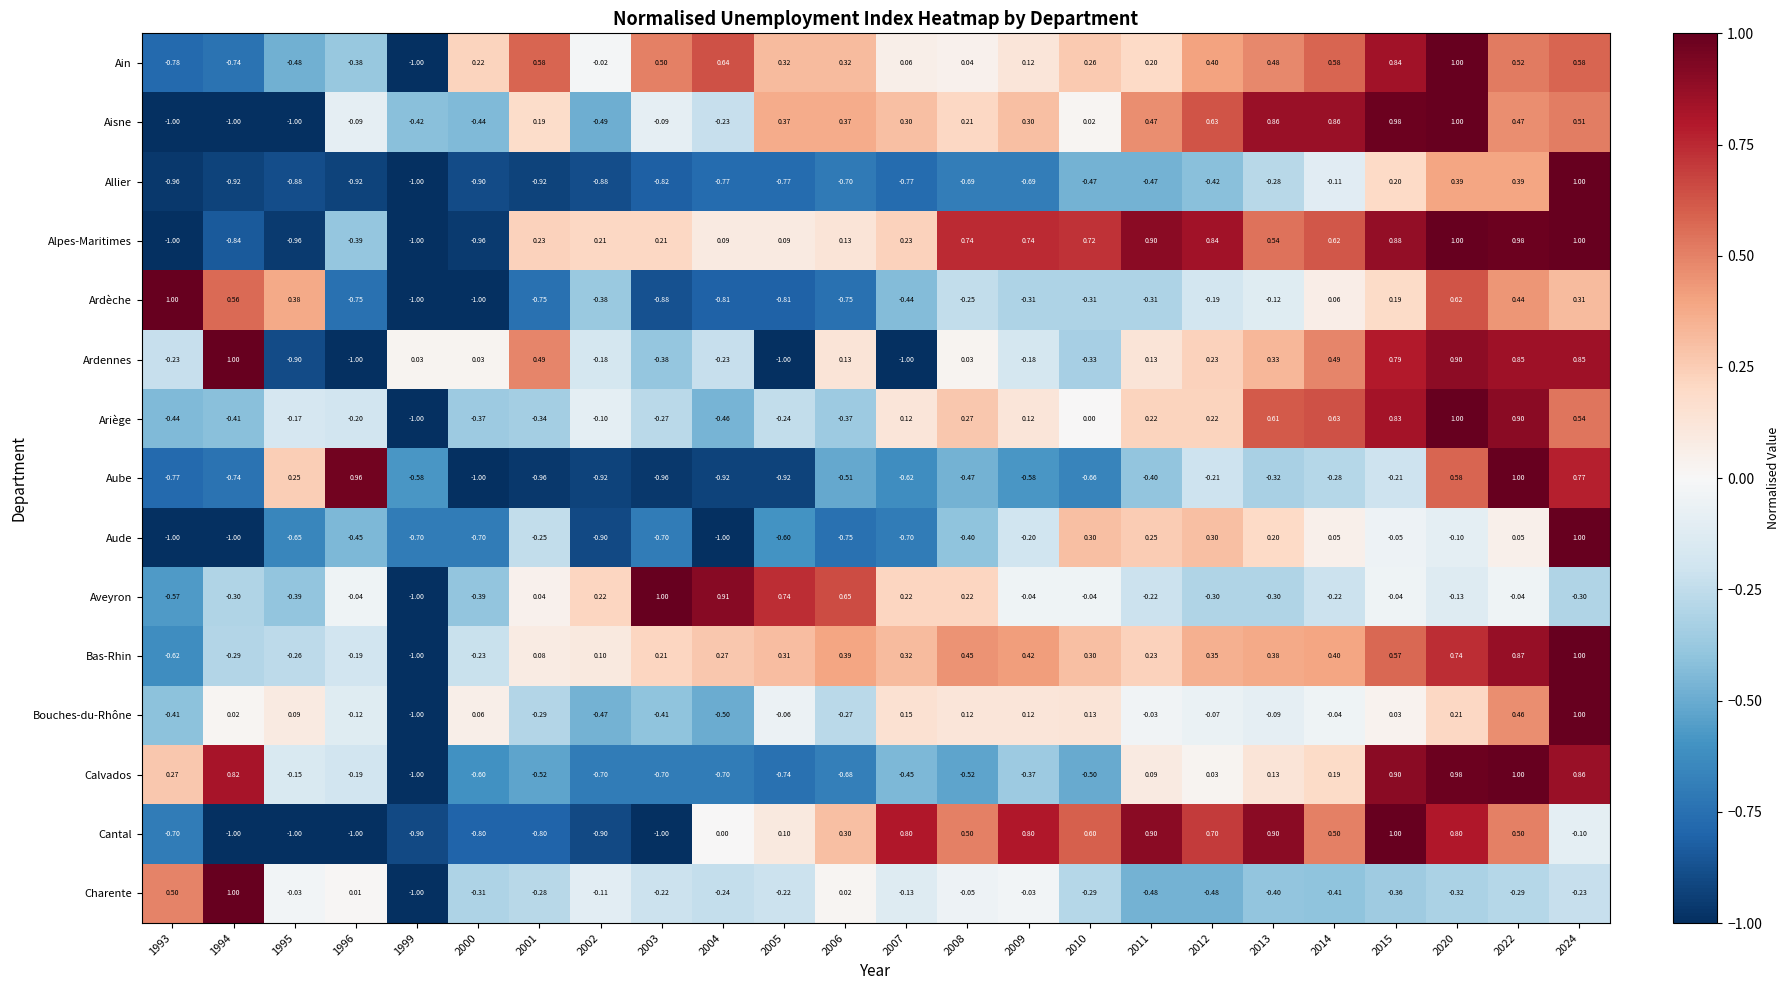

Is the value of Bouches-du-Rhône at 1993 greater than the value of Allier at 2003?

Yes